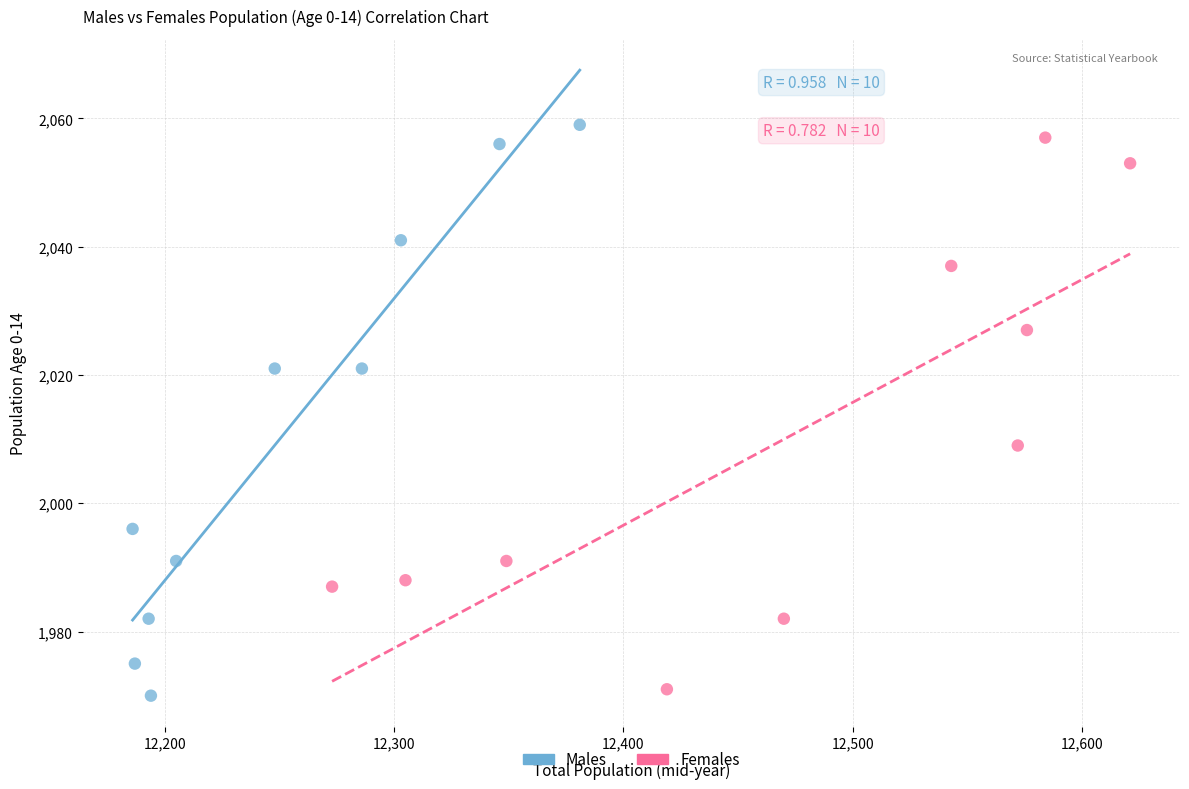

What are all the series names shown in the legend?

Males, Females